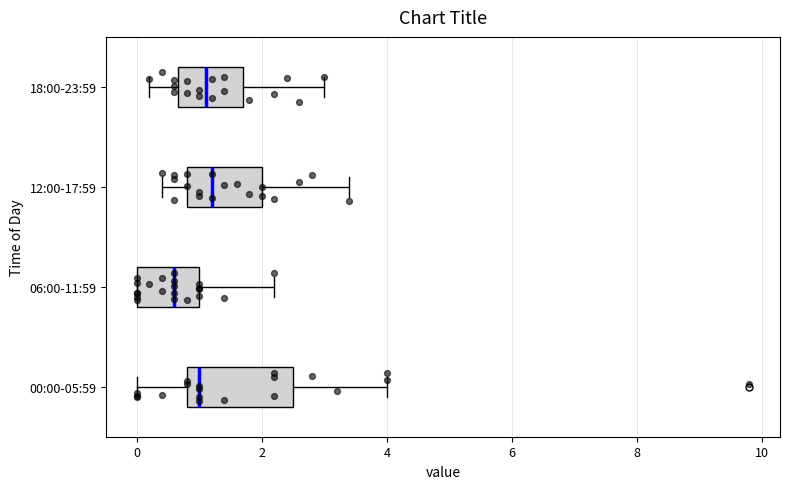

Comparing the boxes themselves (not the whiskers), which one is the widest?

00:00-05:59